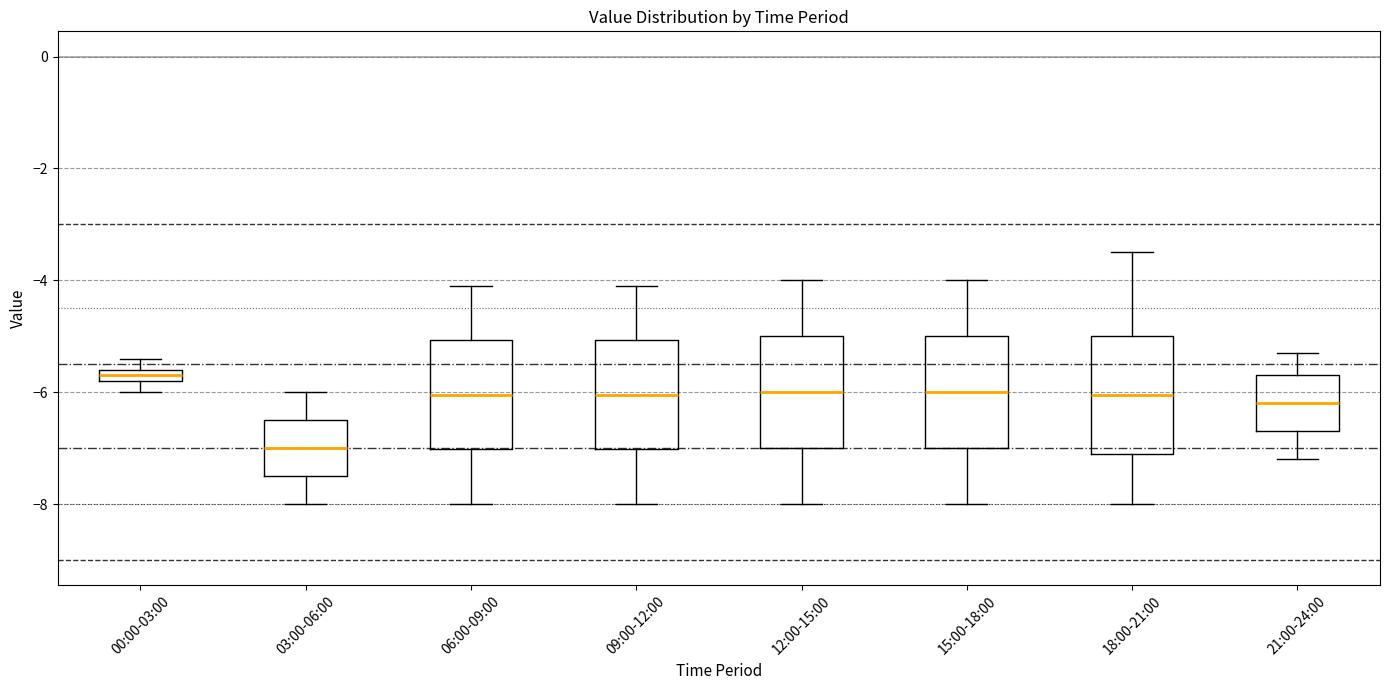

Where does the median line of the box for 18:00-21:00 sit on the y-axis? The values are not printed on the chart, so give them approximately, as read against the axis.

-6.0